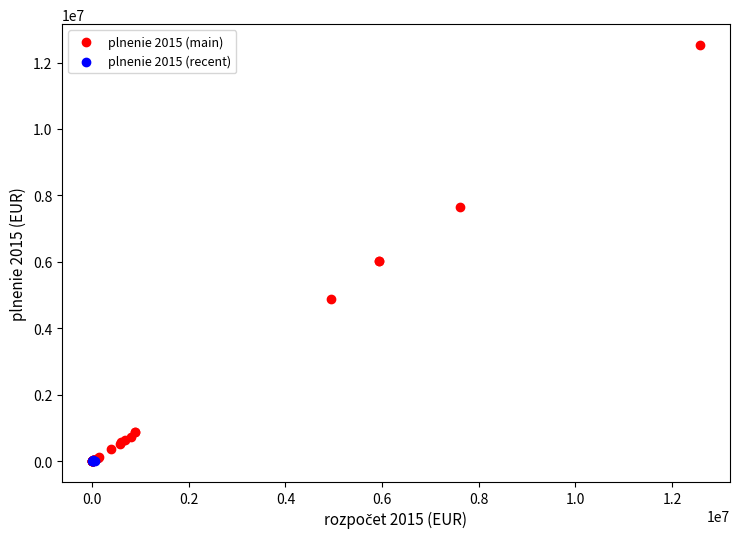

What are all the series names shown in the legend?

plnenie 2015 (main), plnenie 2015 (recent)